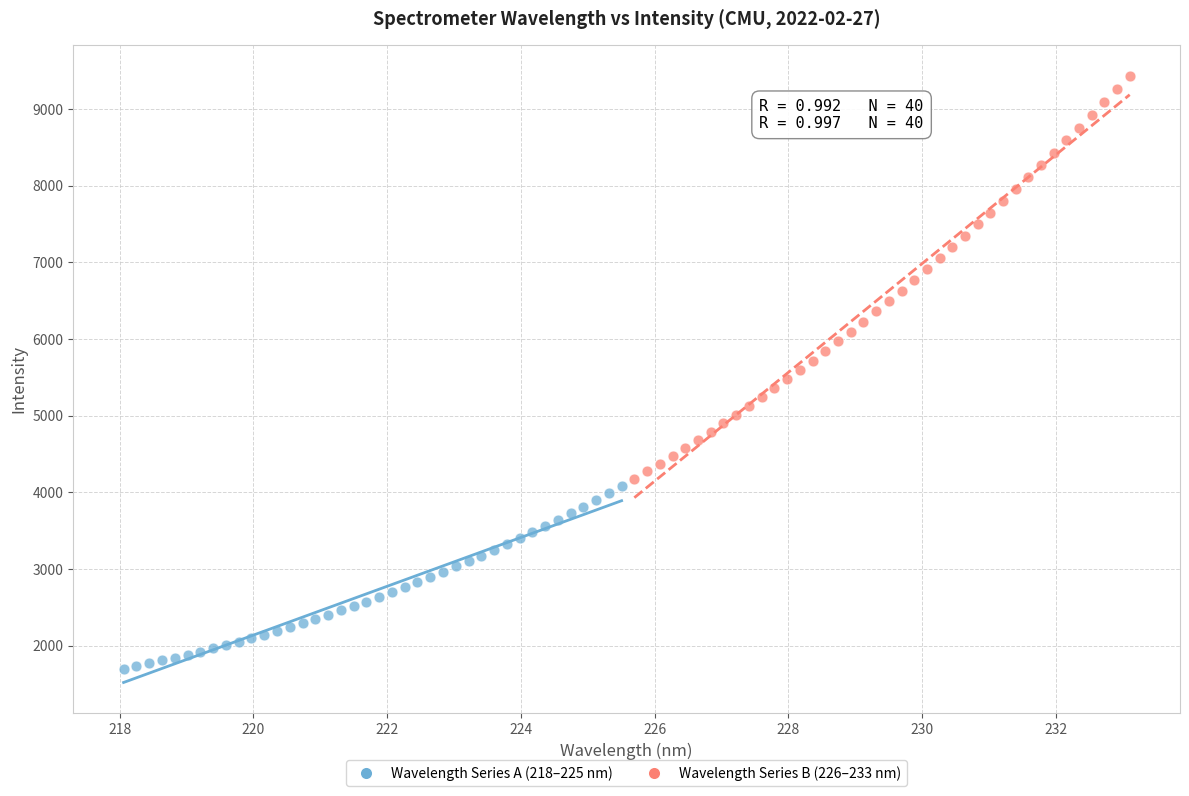

Which series has the widest spread of Y values?

Wavelength Series B (226–233 nm)